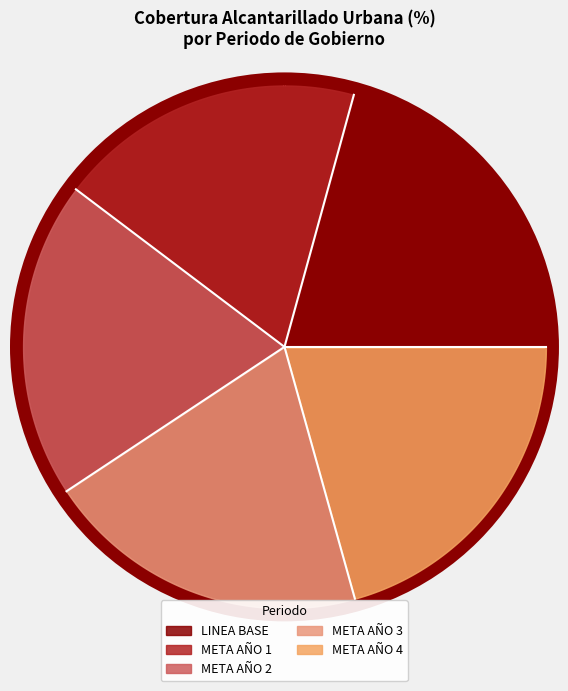

Which category has the biggest portion of the pie?

LINEA BASE